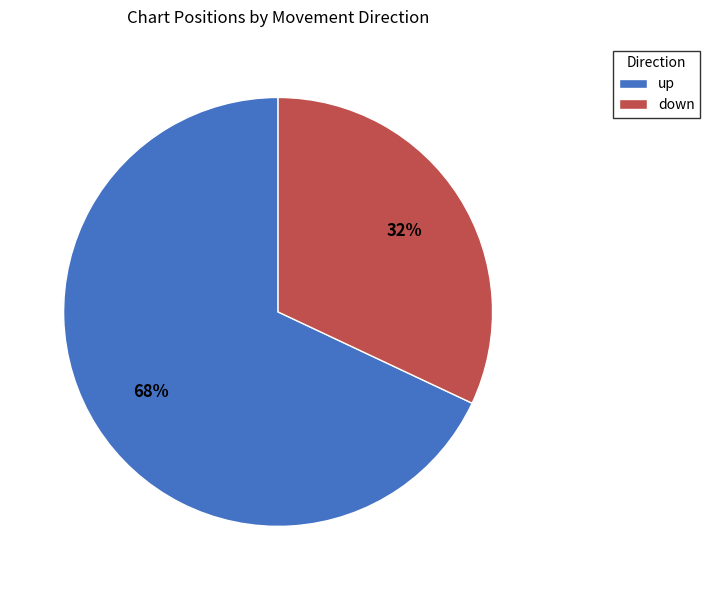

Does up account for over 50% of the chart?

Yes